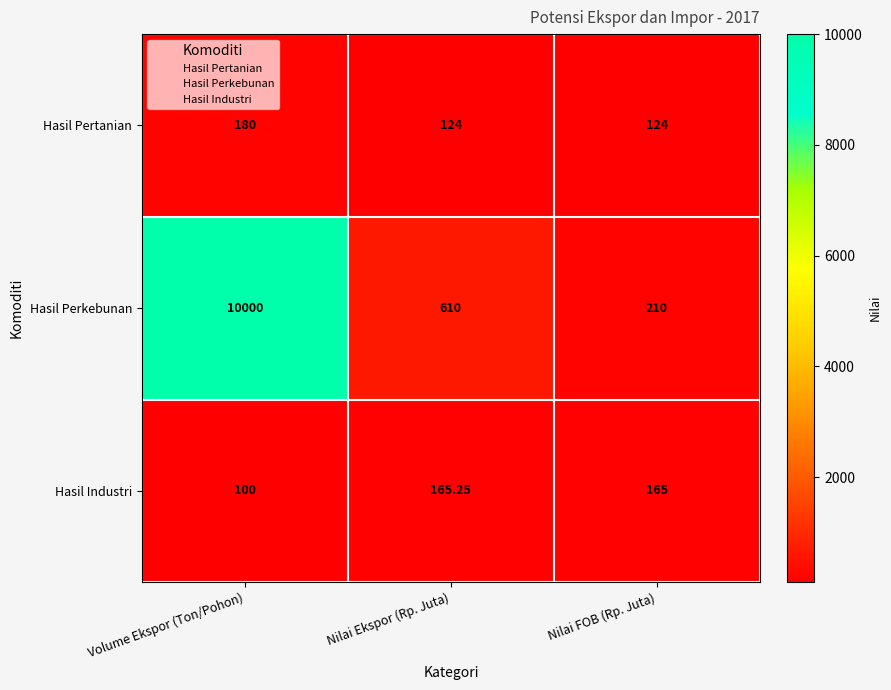

Which series has the widest spread of values?

Hasil Perkebunan